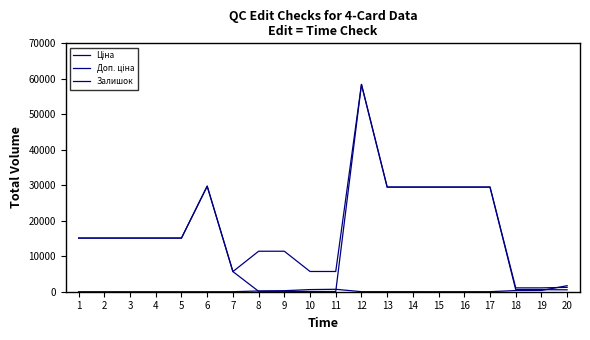

True or false: Ціна and Доп. ціна intersect in this chart.

False